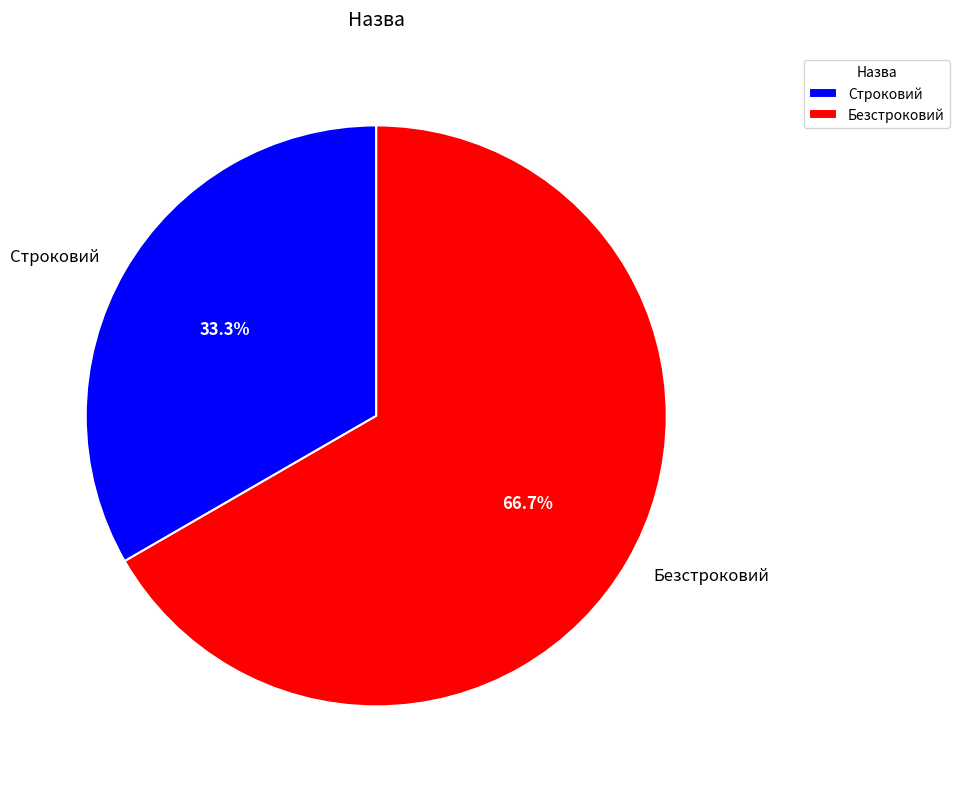

Is there any slice that represents more than half of the pie?

Yes